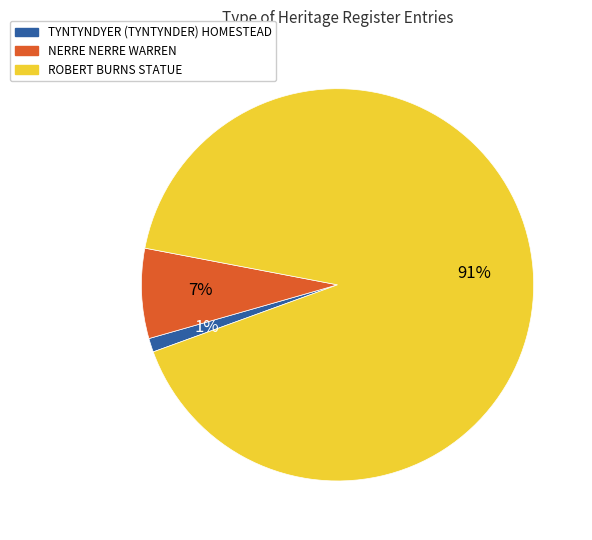

Which category has the smallest portion of the pie?

TYNTYNDYER (TYNTYNDER) HOMESTEAD